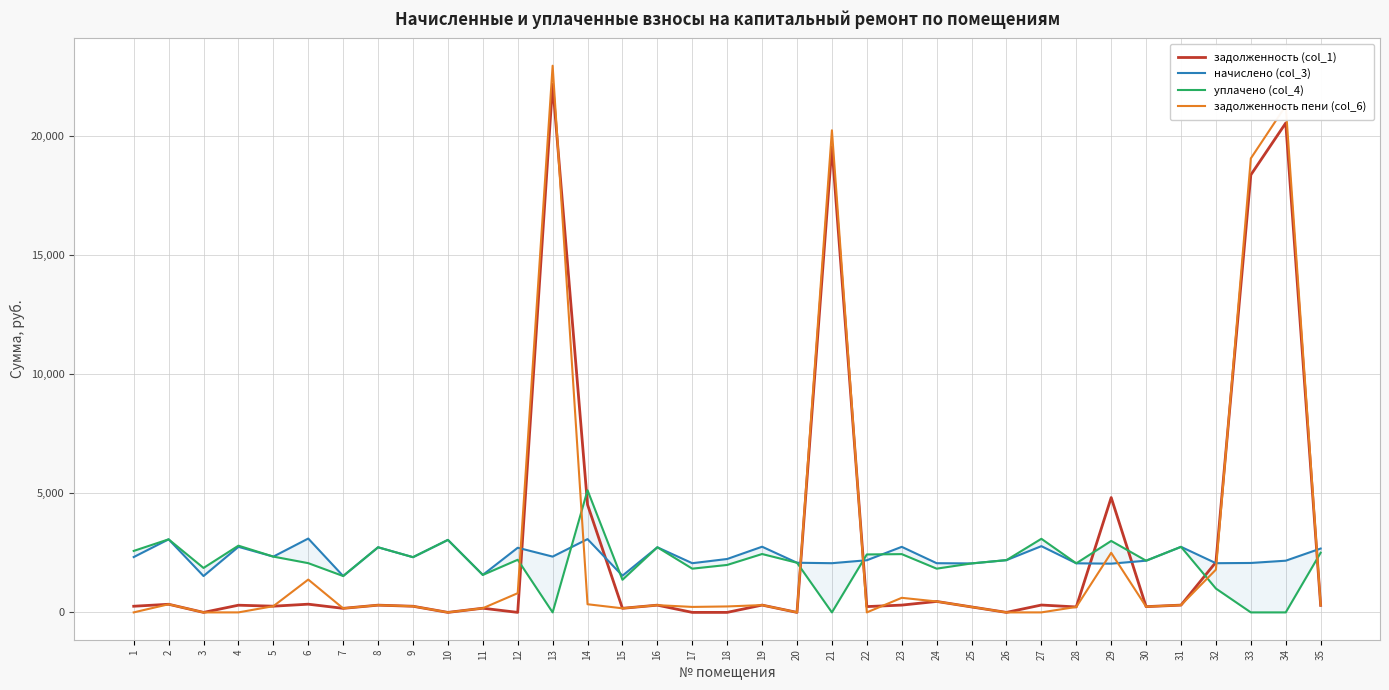

What is the sum of the уплачено (col_4) values at 18 and 26?

4186.4